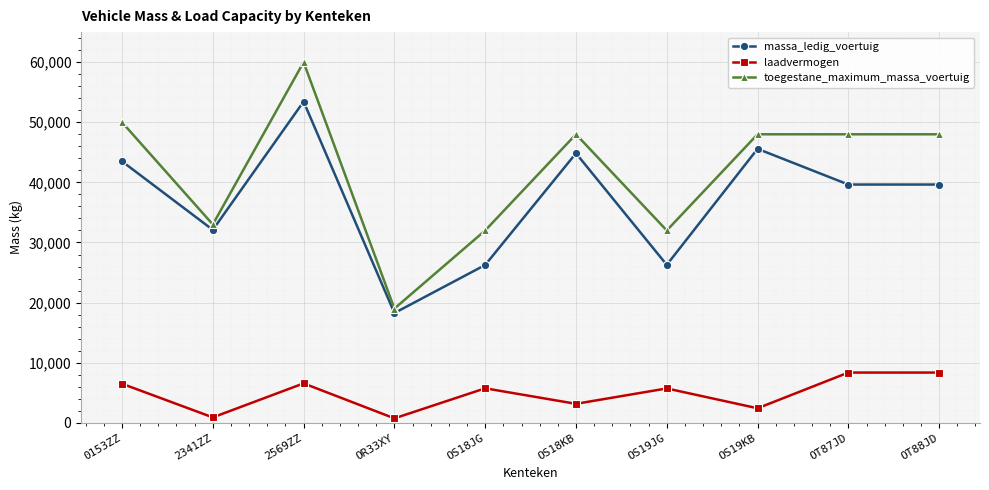

What is the difference between the massa_ledig_voertuig values at OS18JG and 2341ZZ?

5840